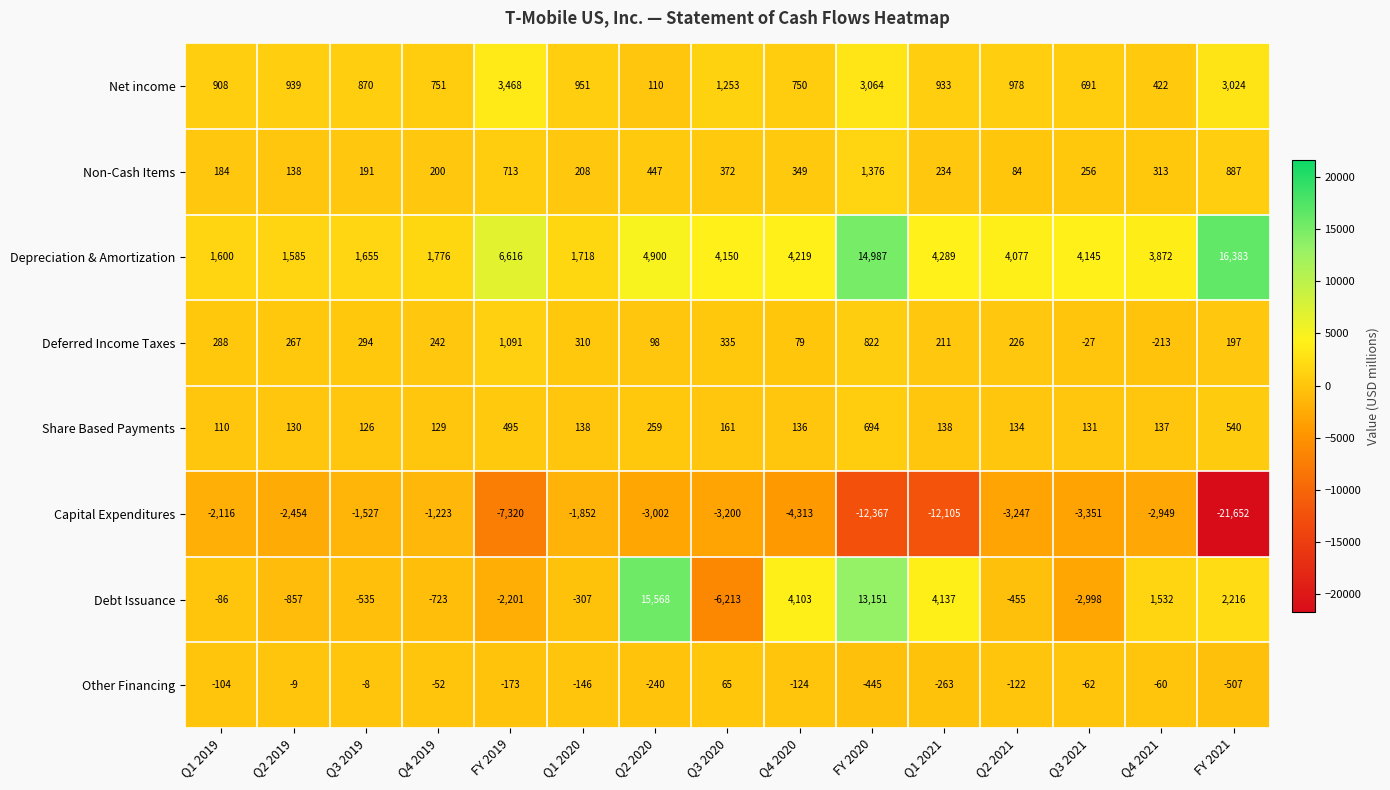

How many values in the Debt Issuance series are below -307?

7